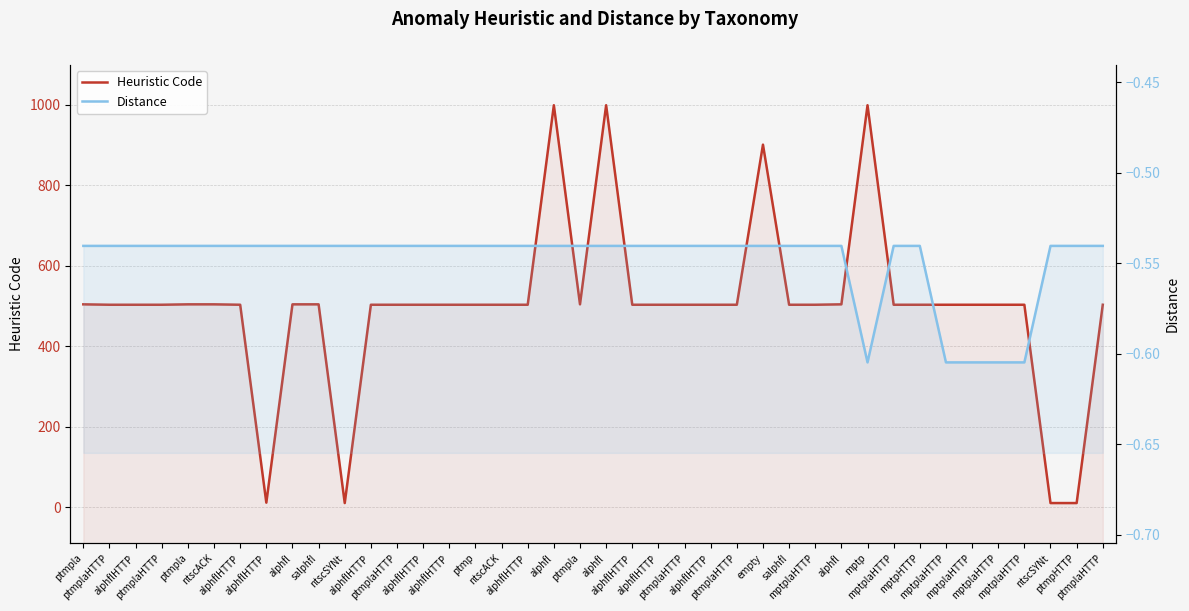

At how many categories does at least one series exceed 60?

36